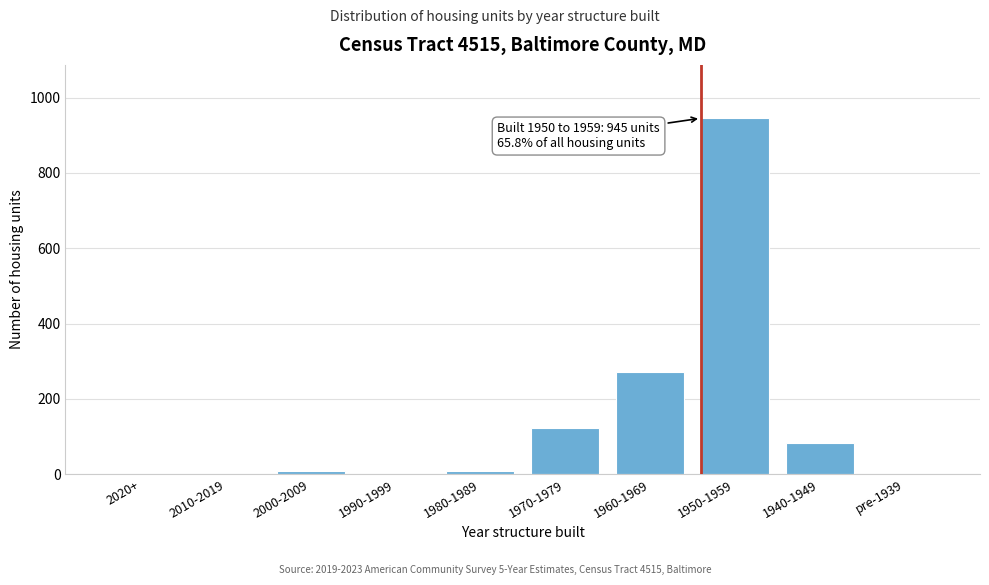

Reading left to right, extract all data points from this chart.

2020+=0	2010-2019=0	2000-2009=8	1990-1999=0	1980-1989=8	1970-1979=122	1960-1969=271	1950-1959=945	1940-1949=82	pre-1939=0